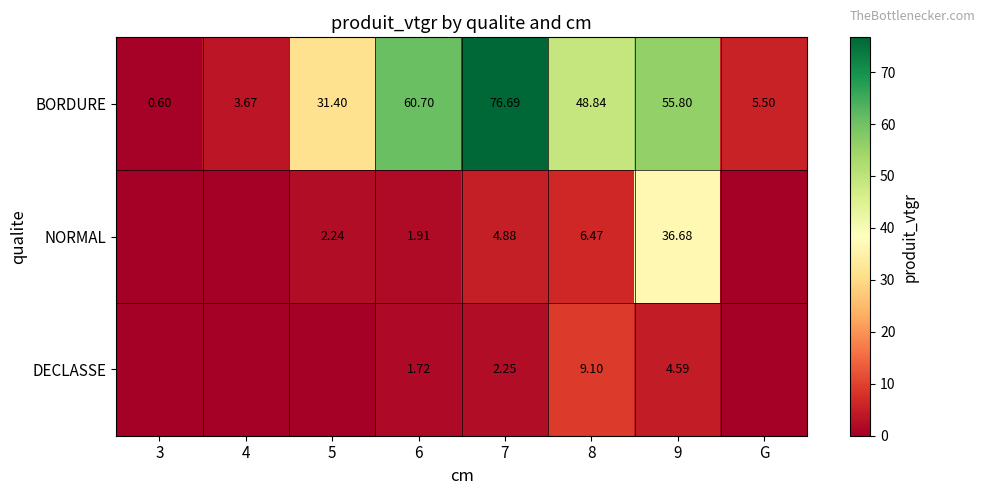

At 9, list the series in order from smallest to largest.

DECLASSE, NORMAL, BORDURE